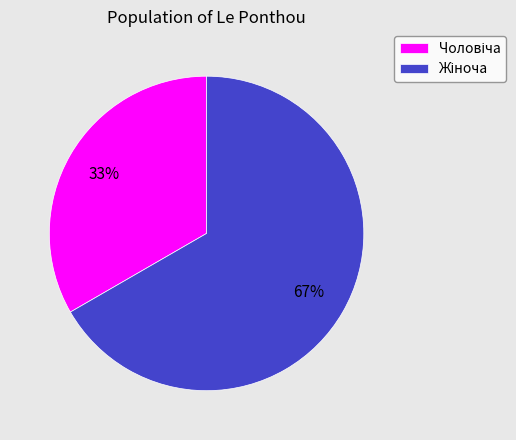

Is there a majority slice in this chart?

Yes